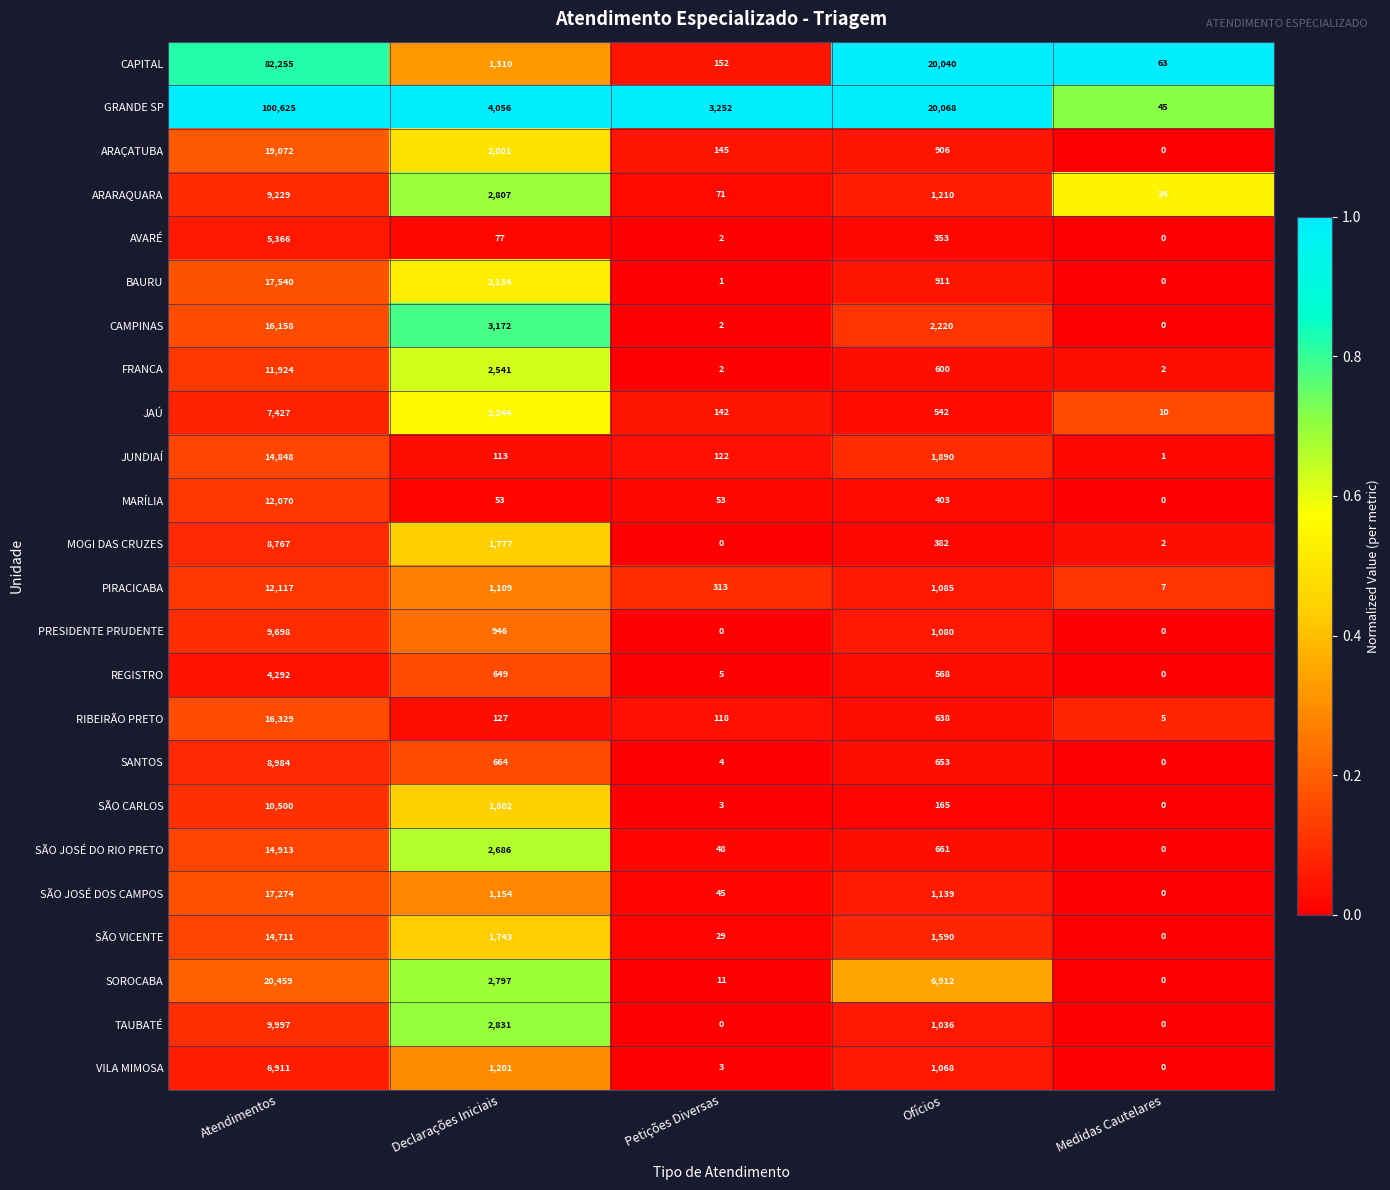

The value of GRANDE SP at Medidas Cautelares is 65. True or false?

False